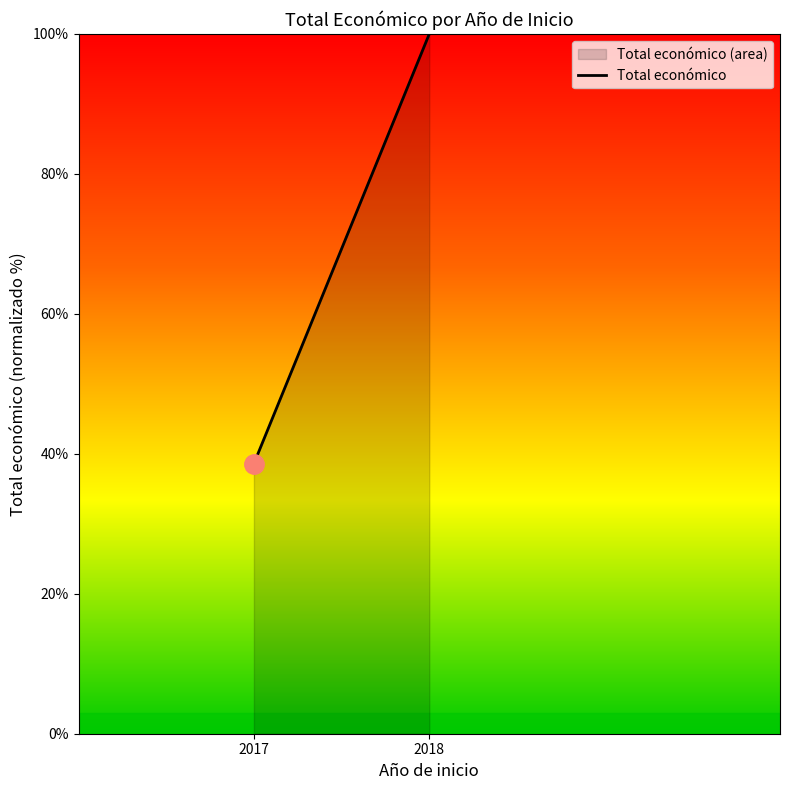

Is it true that the value at 2018 is 67.1?

False